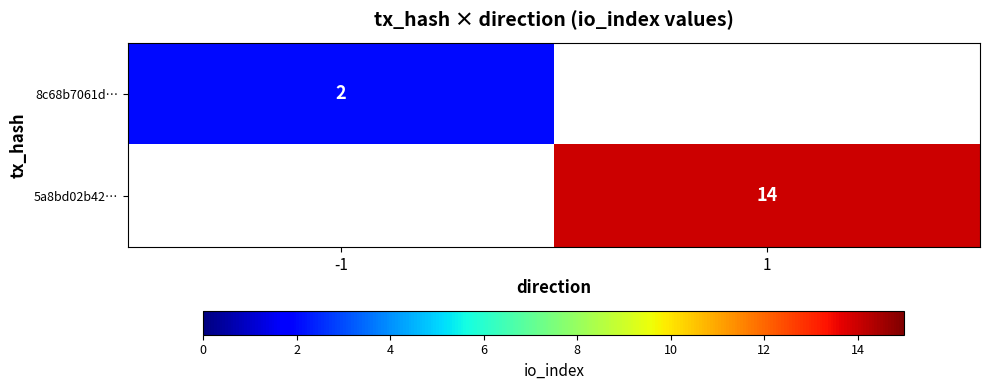

The 8c68b7061d… series shows 1 at -1. True or false?

False